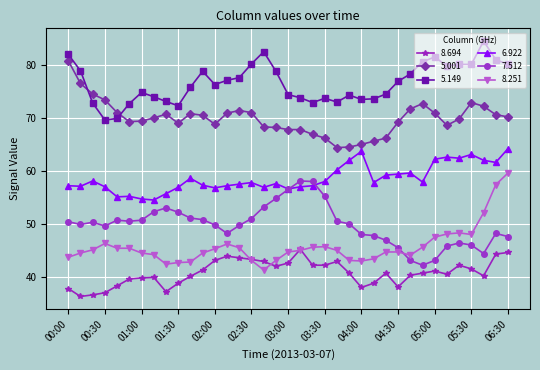

What is the average value of the 7.512 series?

49.9